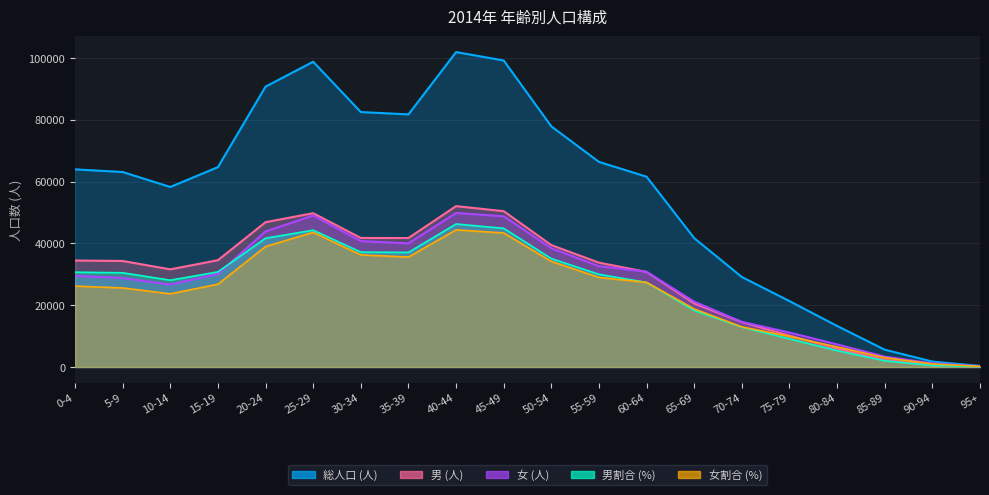

At which category does 男割合 (%) reach its first local valley?

10-14